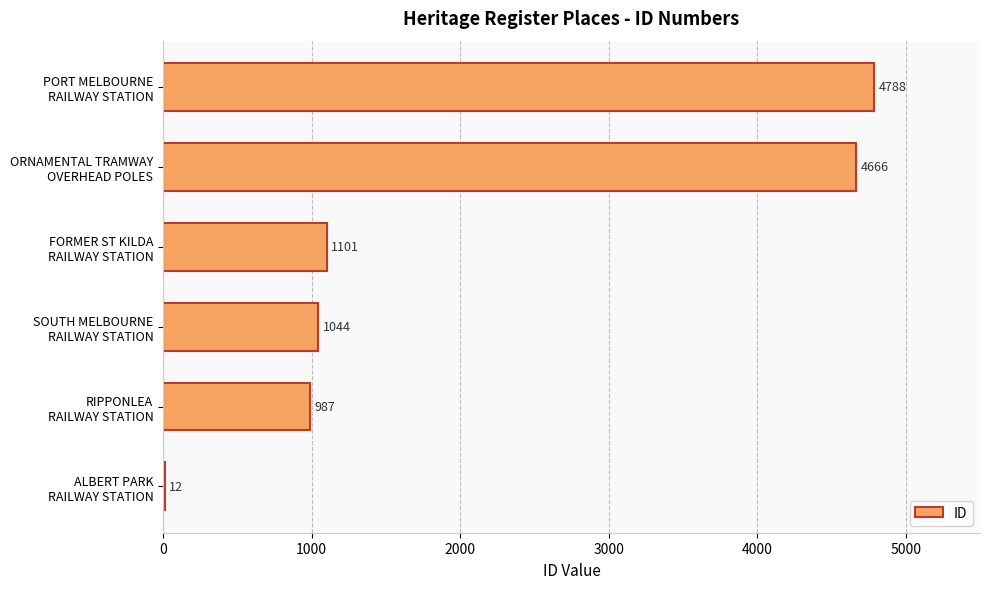

What is the maximum value shown in the chart?

4788